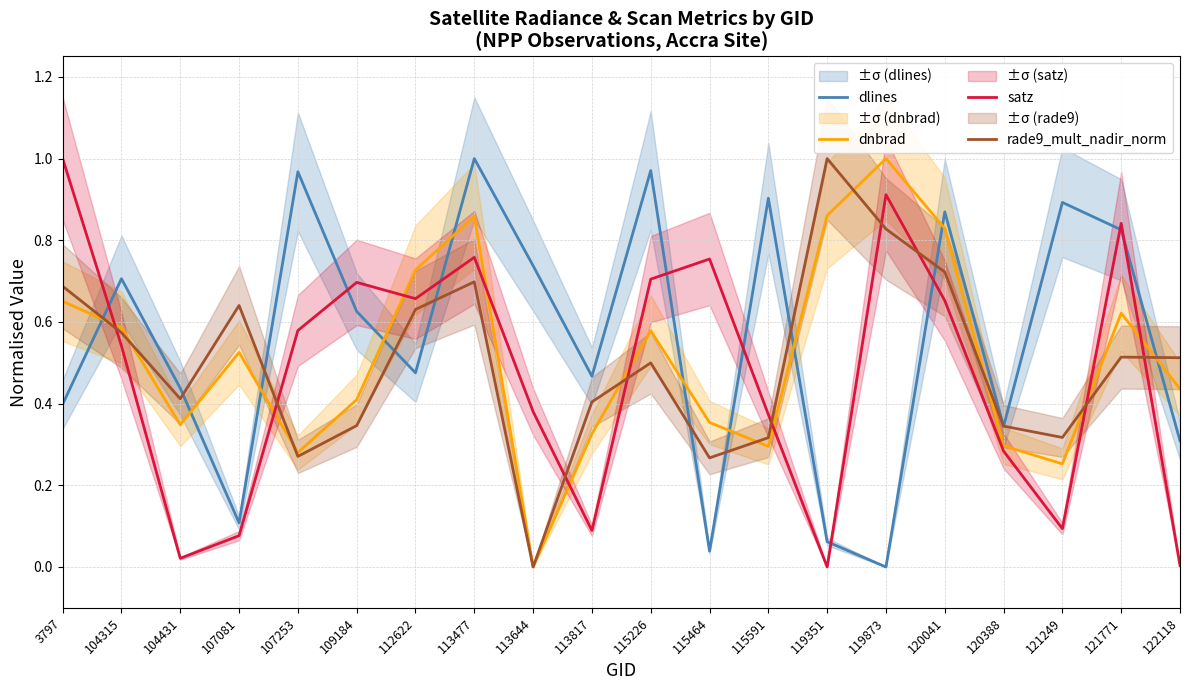

How many categories are shown in the chart?

20